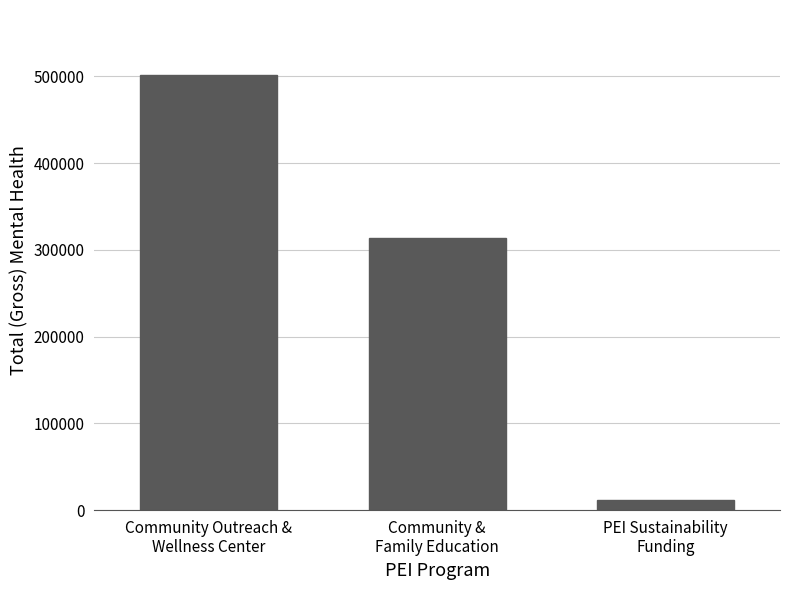

The chart shows a value of 501394 at Community Outreach &
Wellness Center. True or false?

True